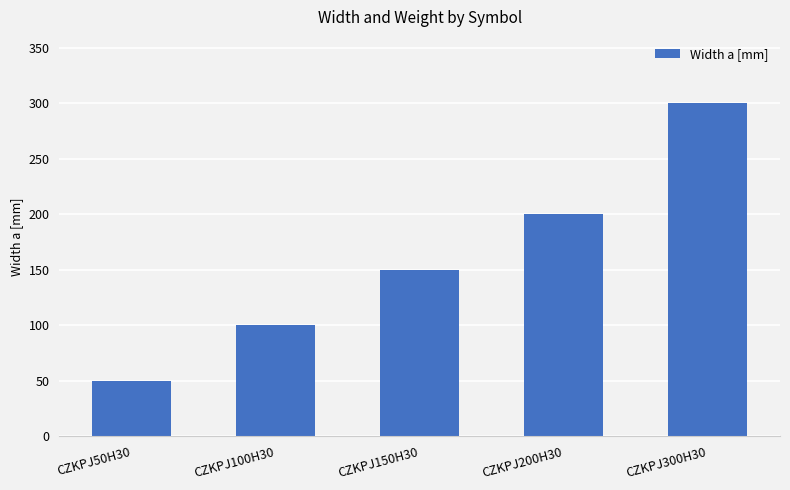

Which label corresponds to the largest value in the chart?

CZKPJ300H30